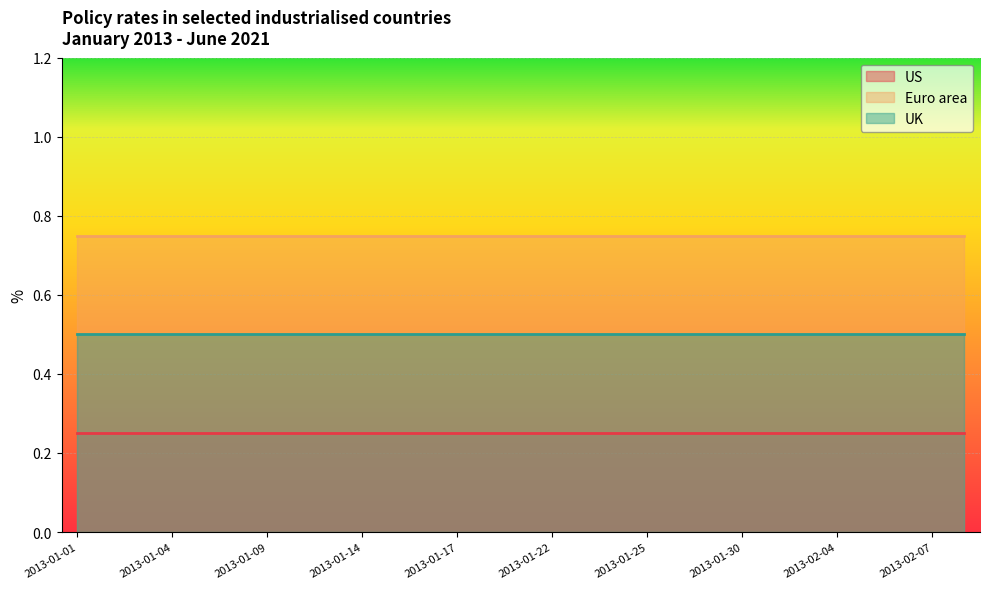

Rank the categories by Euro area value from lowest to highest.

2013-01-01, 2013-01-02, 2013-01-03, 2013-01-04, 2013-01-07, 2013-01-08, 2013-01-09, 2013-01-10, 2013-01-11, 2013-01-14, 2013-01-15, 2013-01-16, 2013-01-17, 2013-01-18, 2013-01-21, 2013-01-22, 2013-01-23, 2013-01-24, 2013-01-25, 2013-01-28, 2013-01-29, 2013-01-30, 2013-01-31, 2013-02-01, 2013-02-04, 2013-02-05, 2013-02-06, 2013-02-07, 2013-02-08